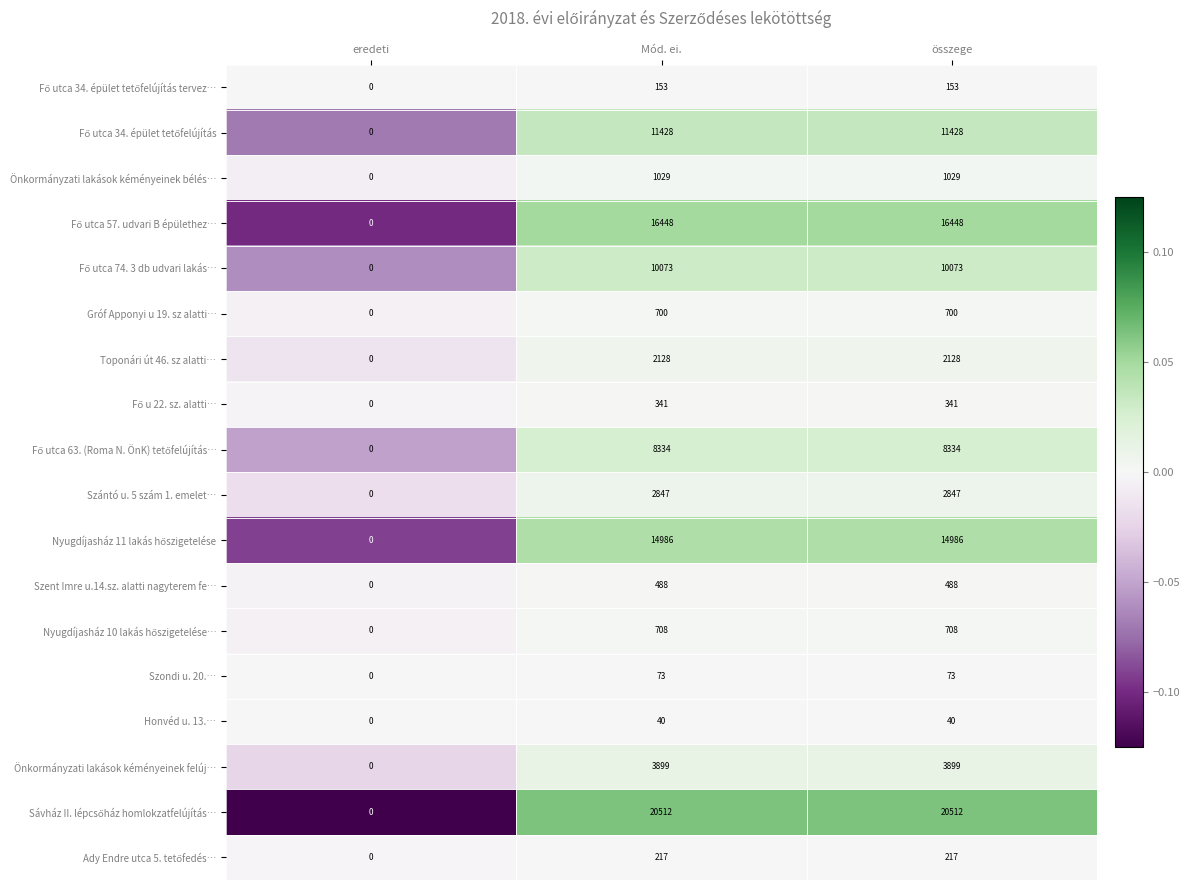

The Gróf Apponyi u 19. sz alatti… series shows 408 at Mód. ei.. True or false?

False